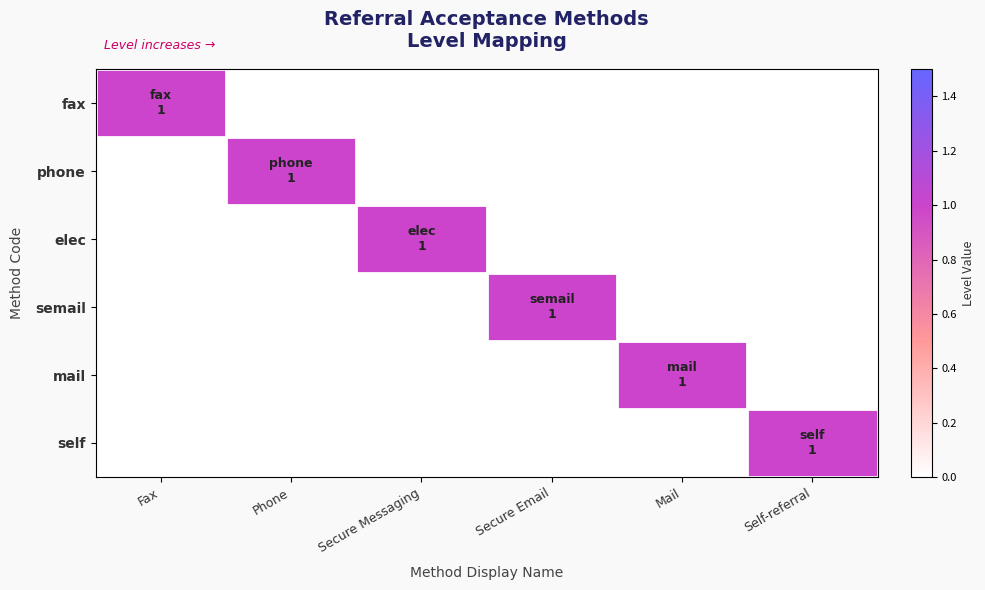

At Fax, list the series in order from smallest to largest.

phone, elec, semail, mail, self, fax